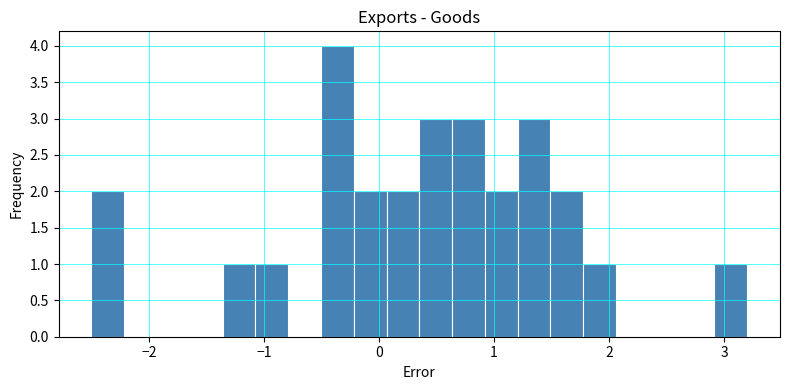

Read against the x-axis, roughly where is the centre of the tallest bar?

-0.4